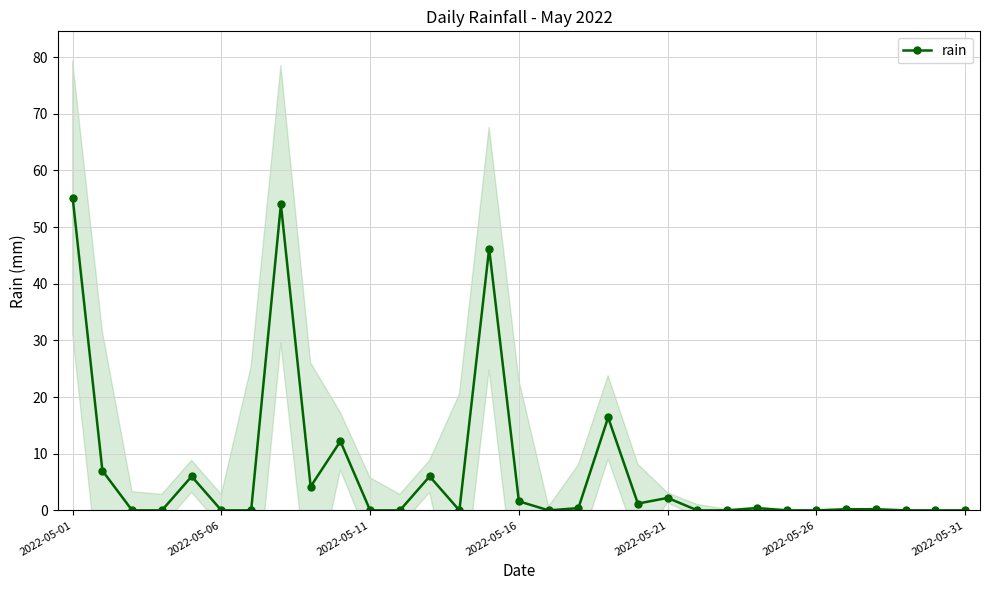

True or false: rain has more than 1 interior local peaks.

True